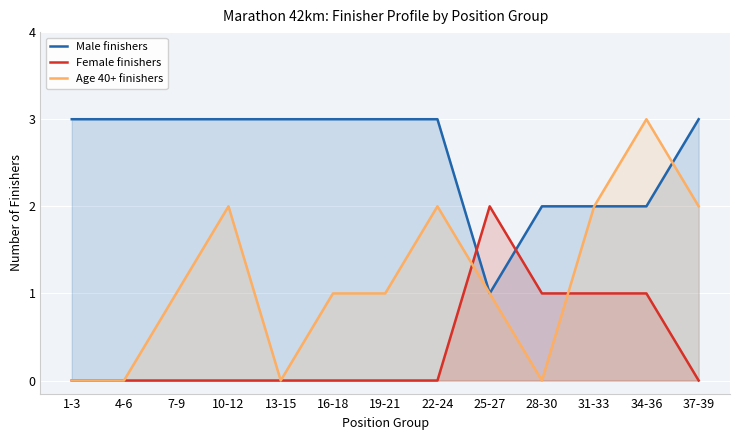

How many data points in Age 40+ finishers are less than 1?

4